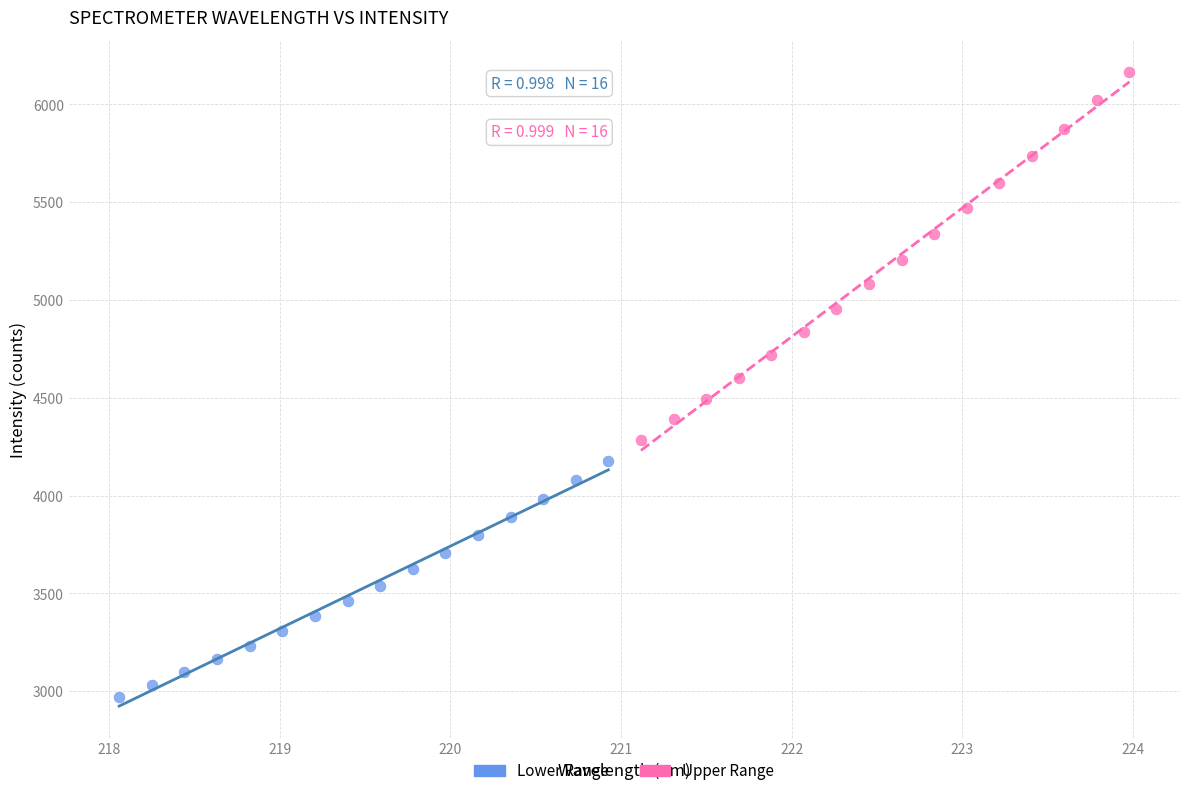

Which series contains the highest Y value?

Upper Range